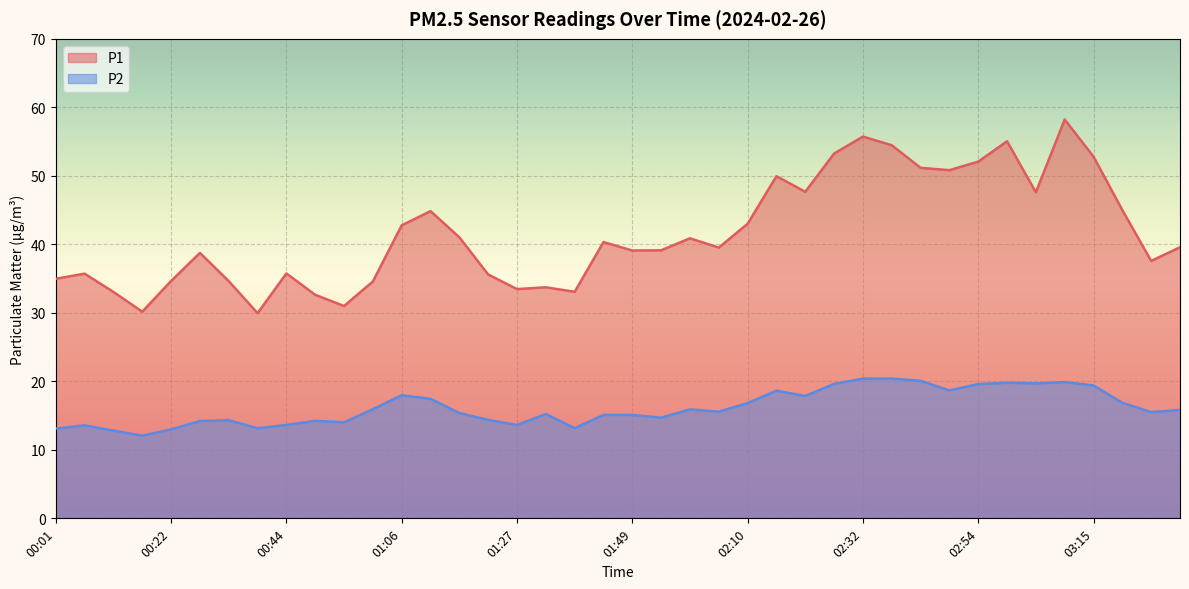

At which category does the chart reach its minimum across all series?

00:17